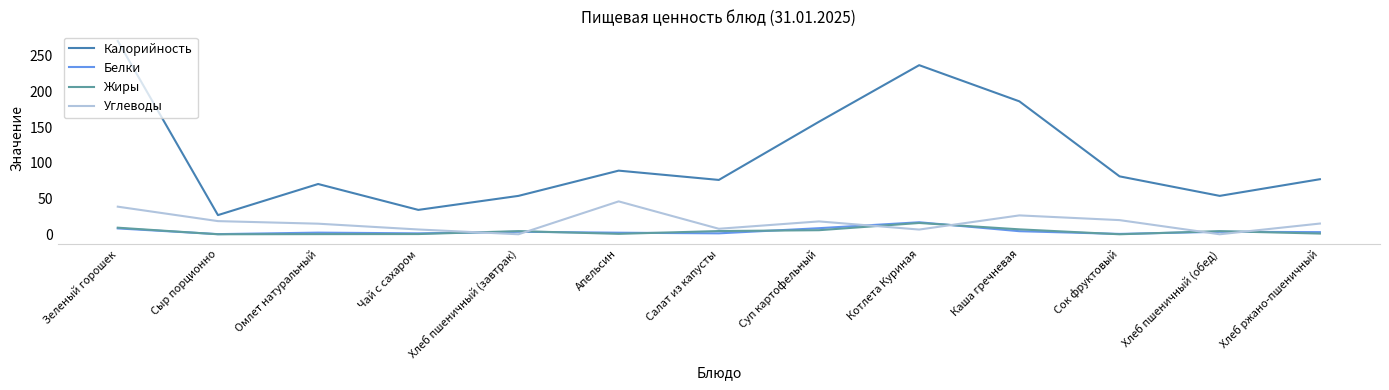

How many lines are shown in the chart?

4